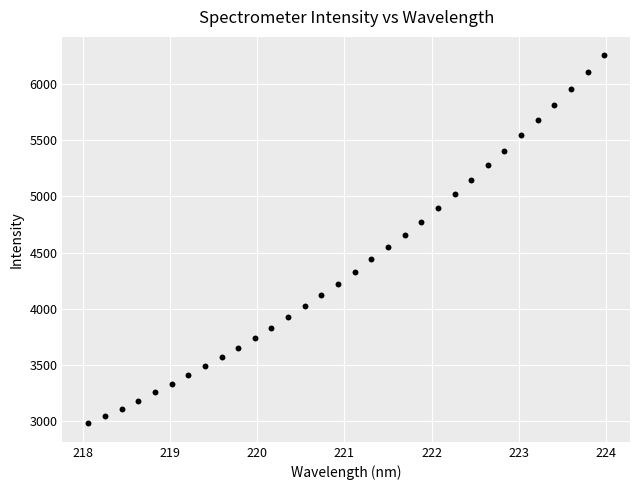

What is the range of X values (max minus min)?

5.9